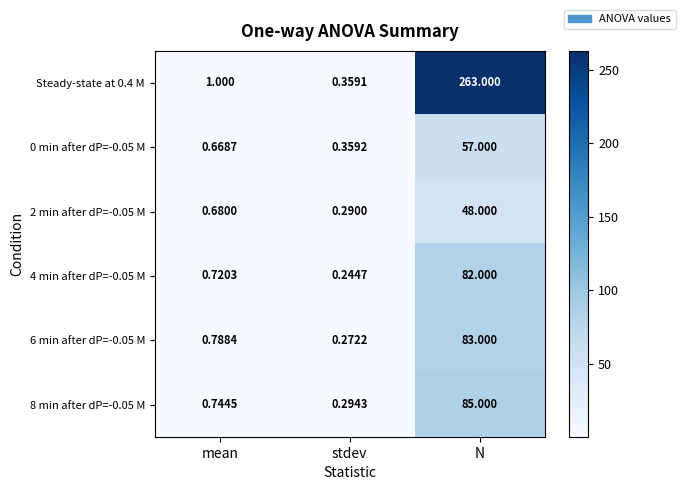

Which series has the largest total across all categories?

Steady-state at 0.4 M